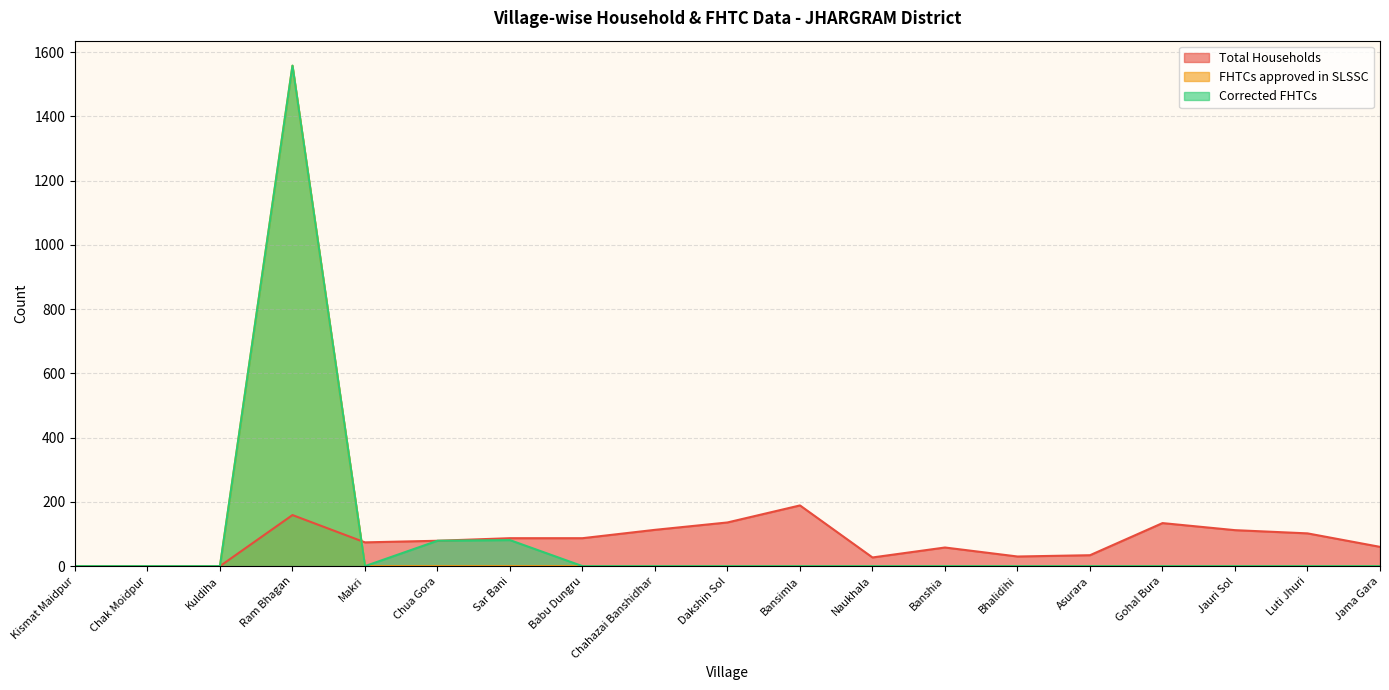

True or false: Total Households has a value of 59 at Chak Moidpur.

False